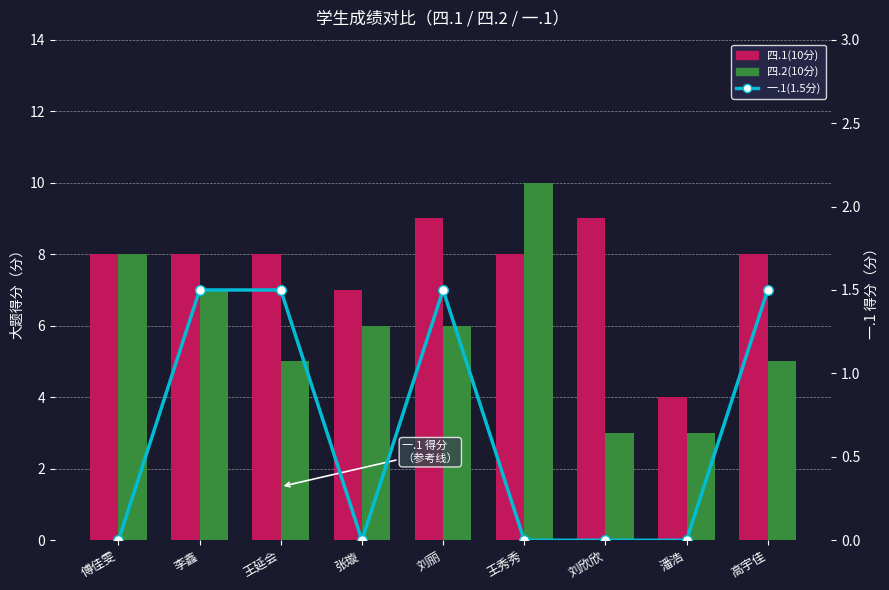

What is the total value across all series at 刘丽?

16.5